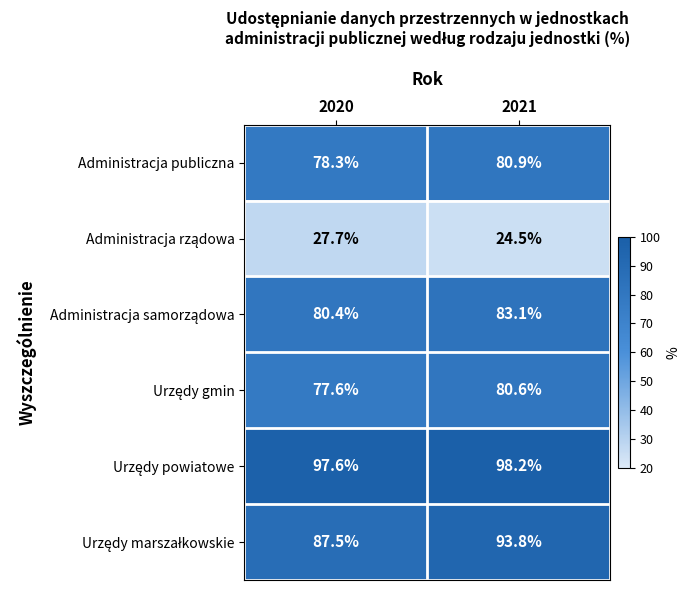

What is the spread (max minus min) of values at 2021?

73.7